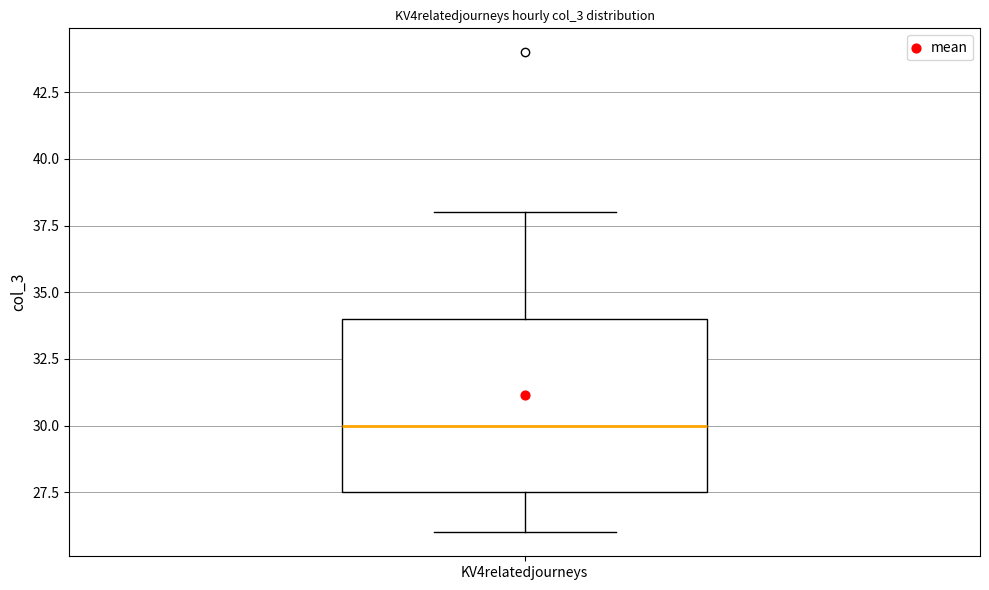

Read this box plot against the y-axis: the position of the median line, the range covered by the box, and the ends of both whiskers. The values are not printed on the chart, so give them approximately, as read against the axis.

median 30.0, box 27.5 to 34.0, whiskers 26.0 to 38.0